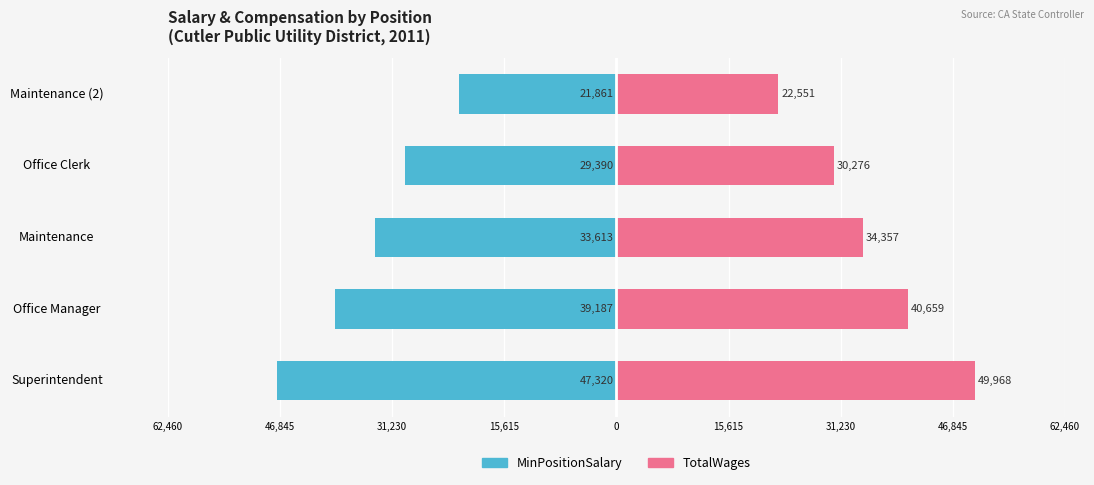

How many bars are there in total?

10